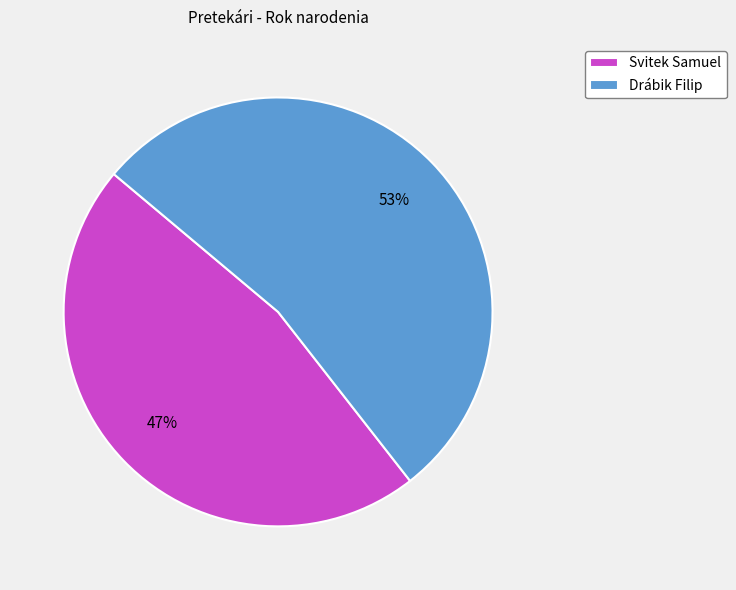

To the nearest percent, what portion does Drábik Filip represent?

53%